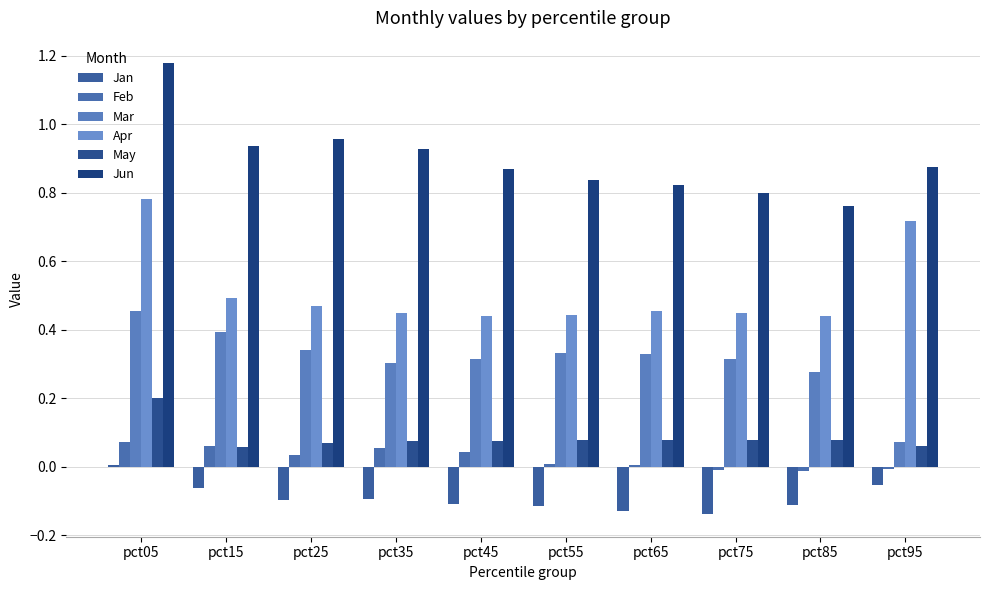

Which series has the largest total across all categories?

Jun